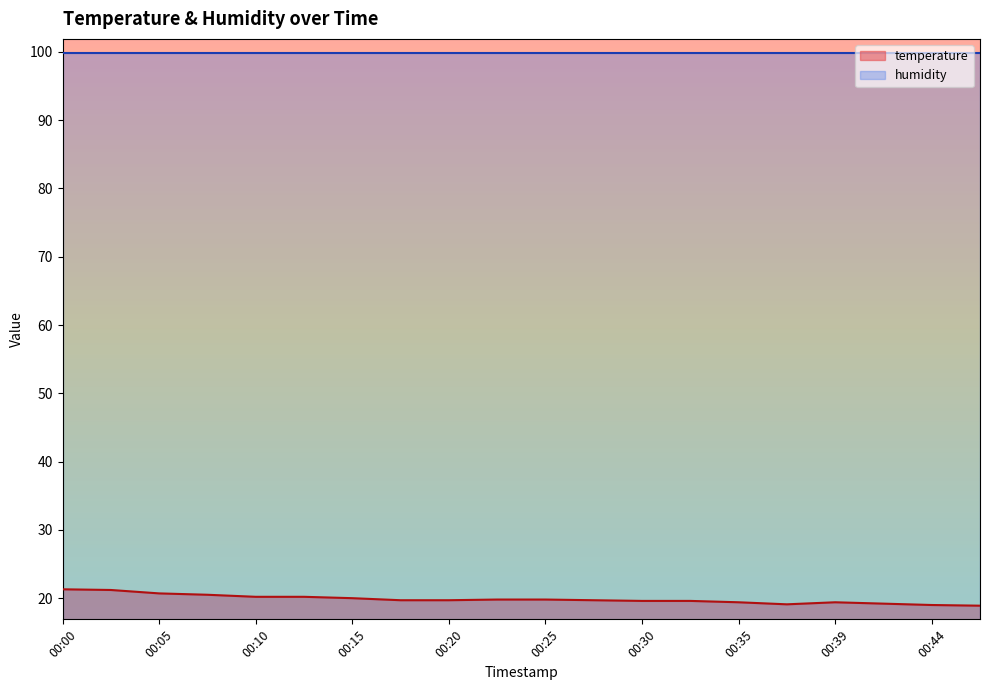

How many lines are shown in the chart?

2